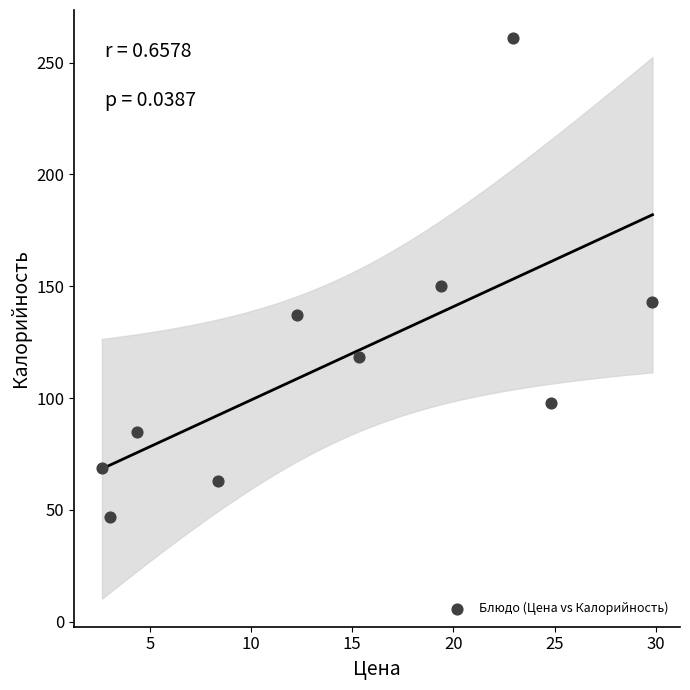

What is the range of X values (max minus min)?

27.2